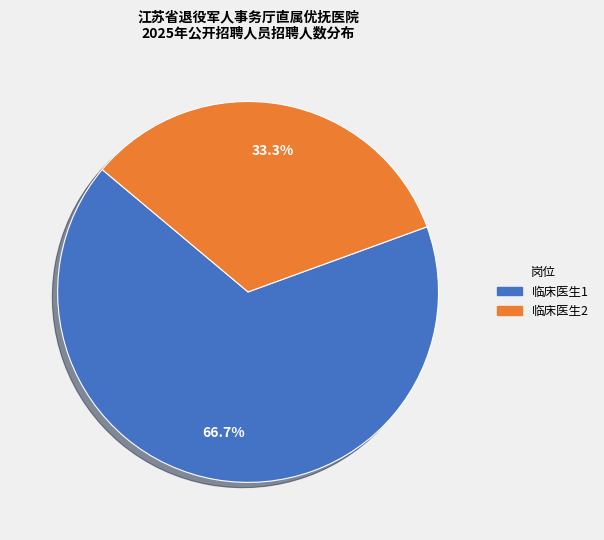

What percentage is the 临床医生2 slice, to the nearest percent?

33%